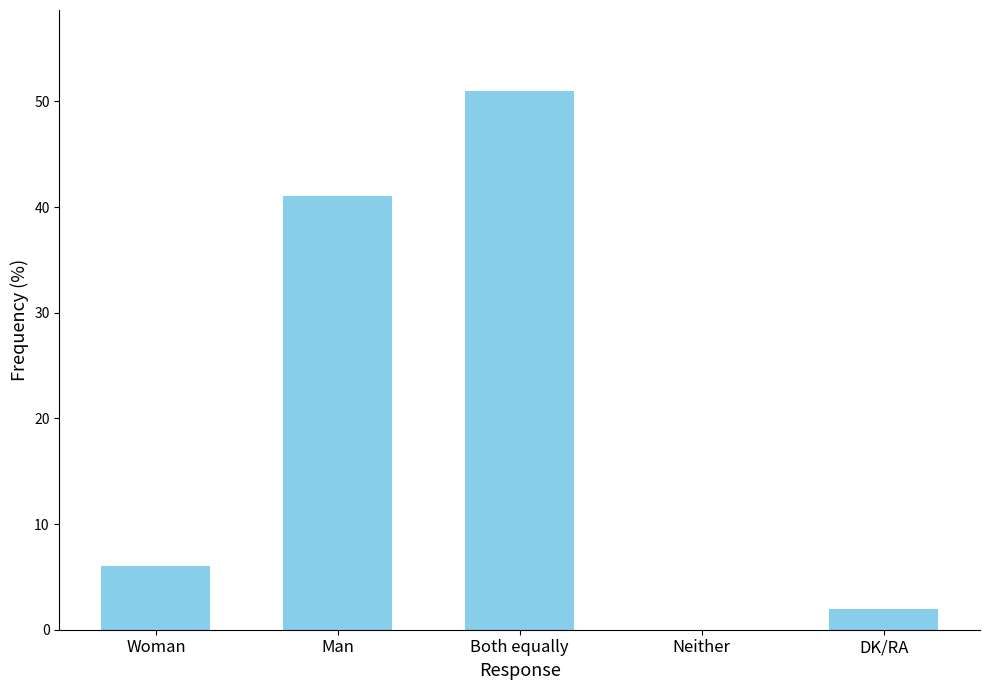

What is the change in value from Woman to Neither?

-6